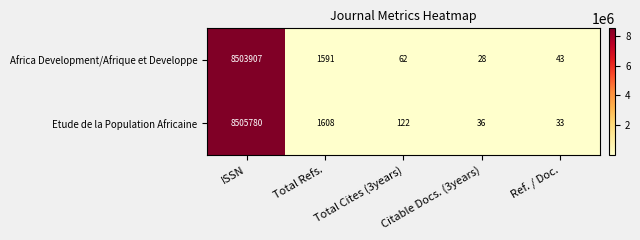

What is the sum of the Africa Development/Afrique et Developpe values at Citable Docs. (3years) and Ref. / Doc.?

71